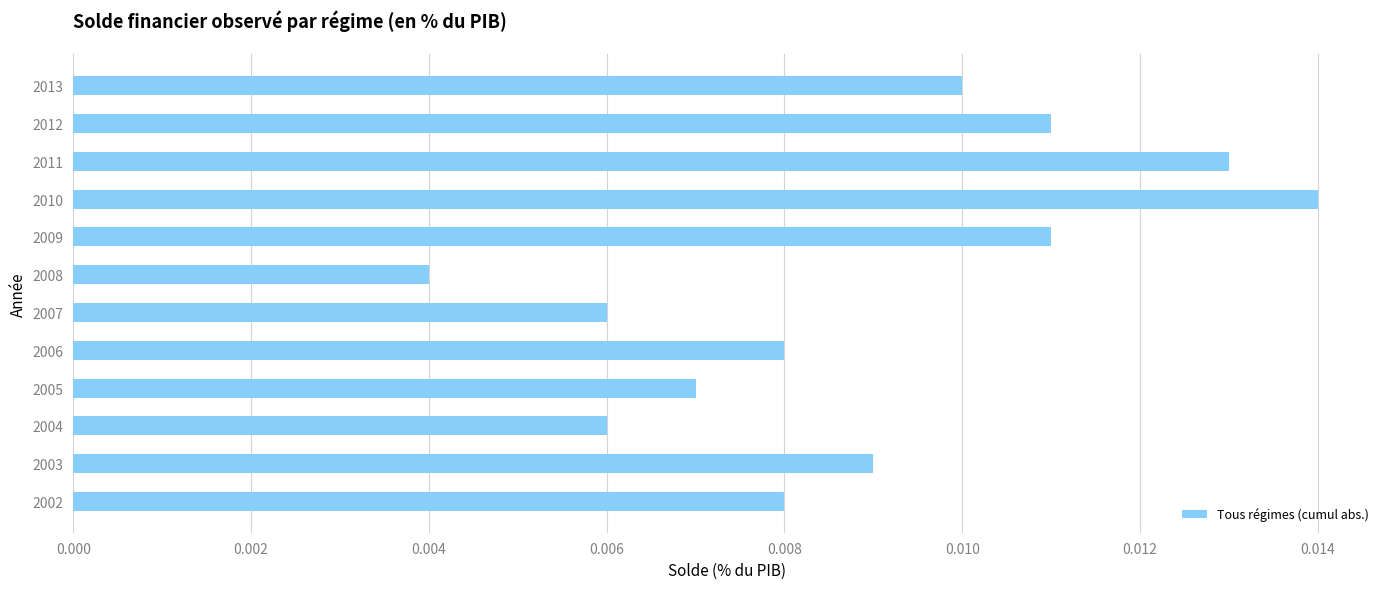

At which label is the value closest to 0?

2008